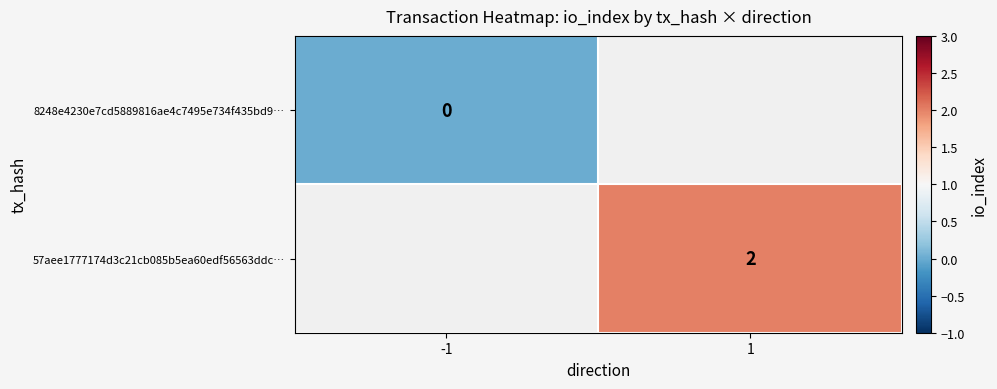

The 57aee1777174d3c21cb085b5ea60edf56563ddc… series shows 2 at 1. True or false?

True